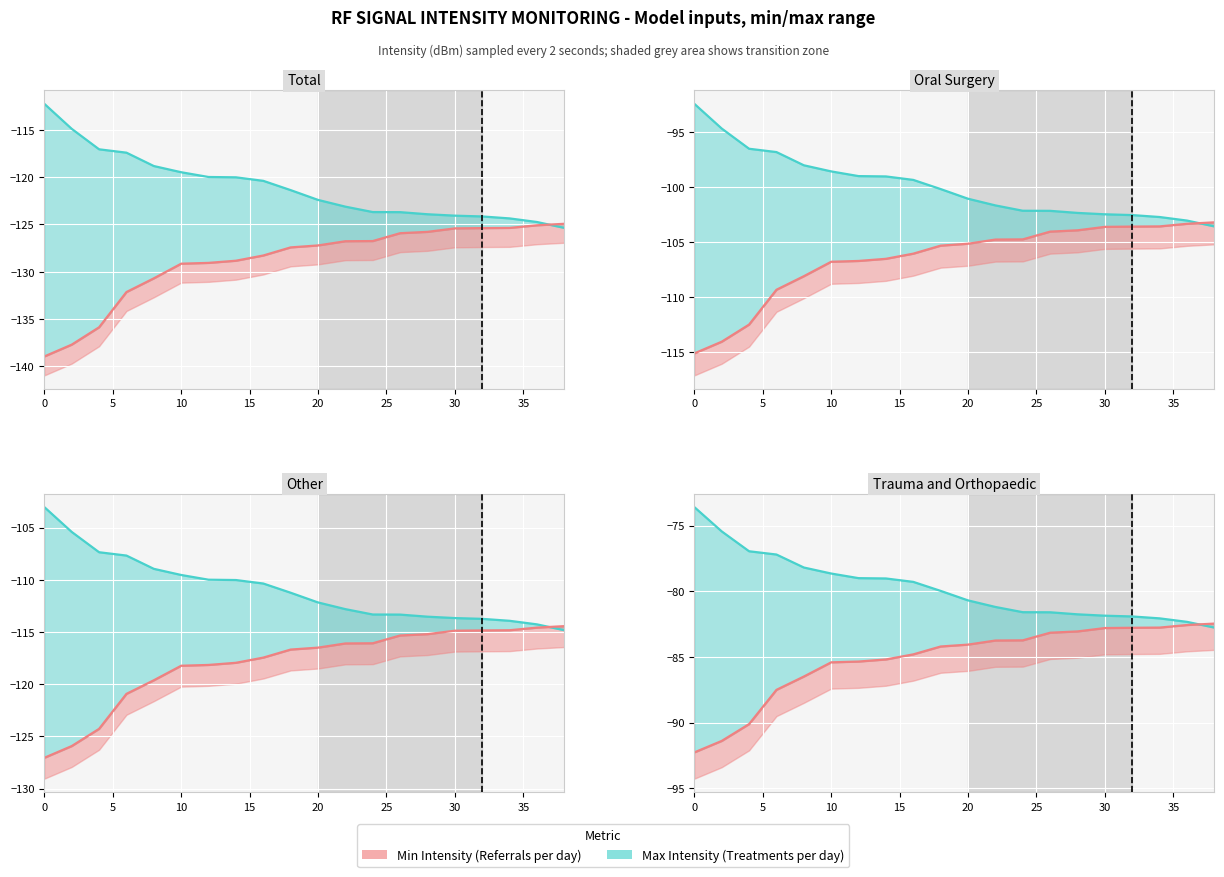

At how many categories does at least one series exceed -84?

20